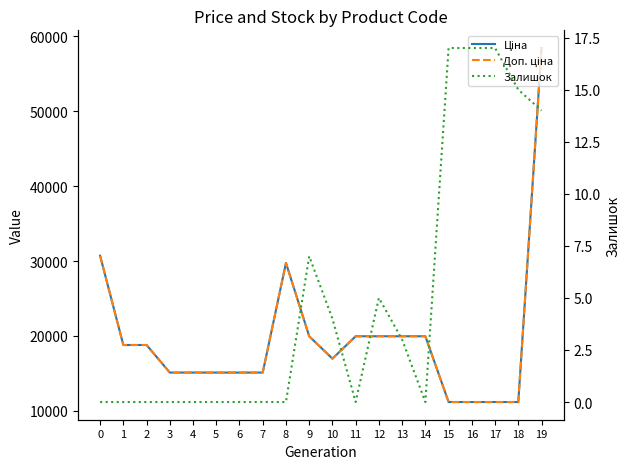

Is this an area chart (filled region under the line)?

No